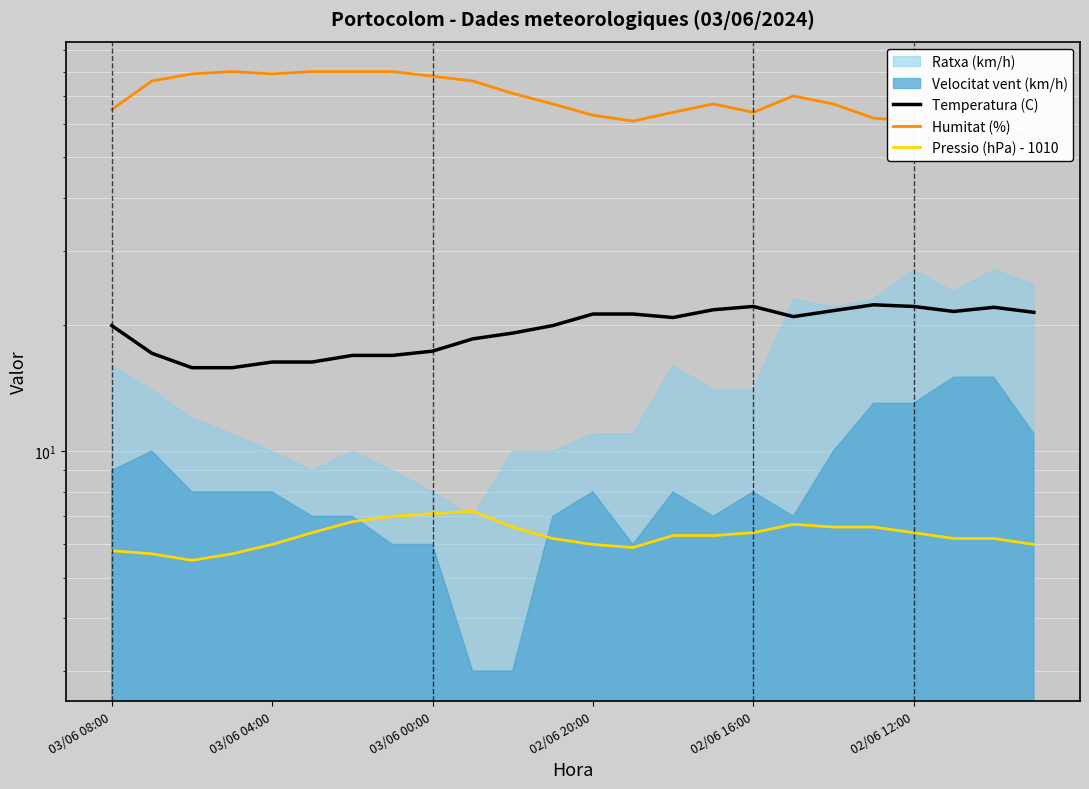

At how many categories does at least one series exceed 79?

4